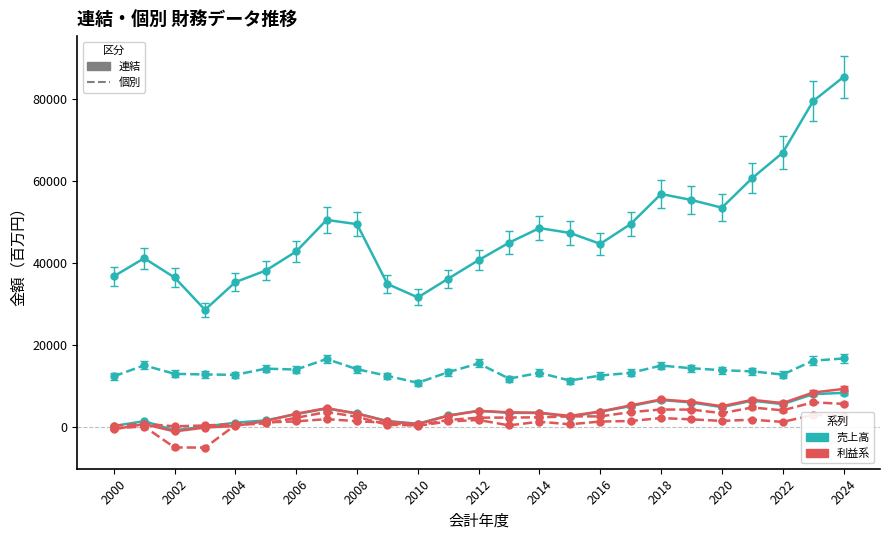

What is the smallest value displayed?

-5098